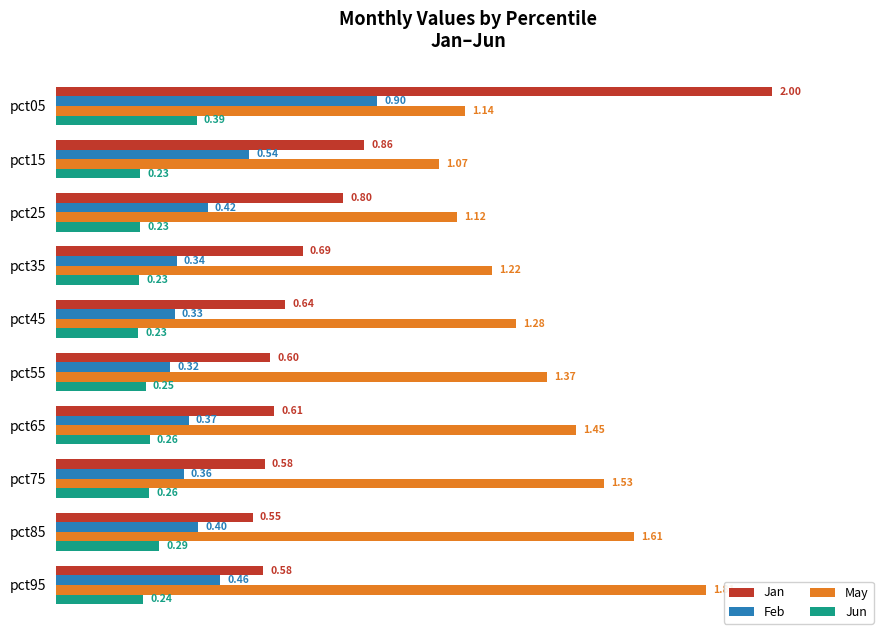

What is the sum of all Jun values?

2.6